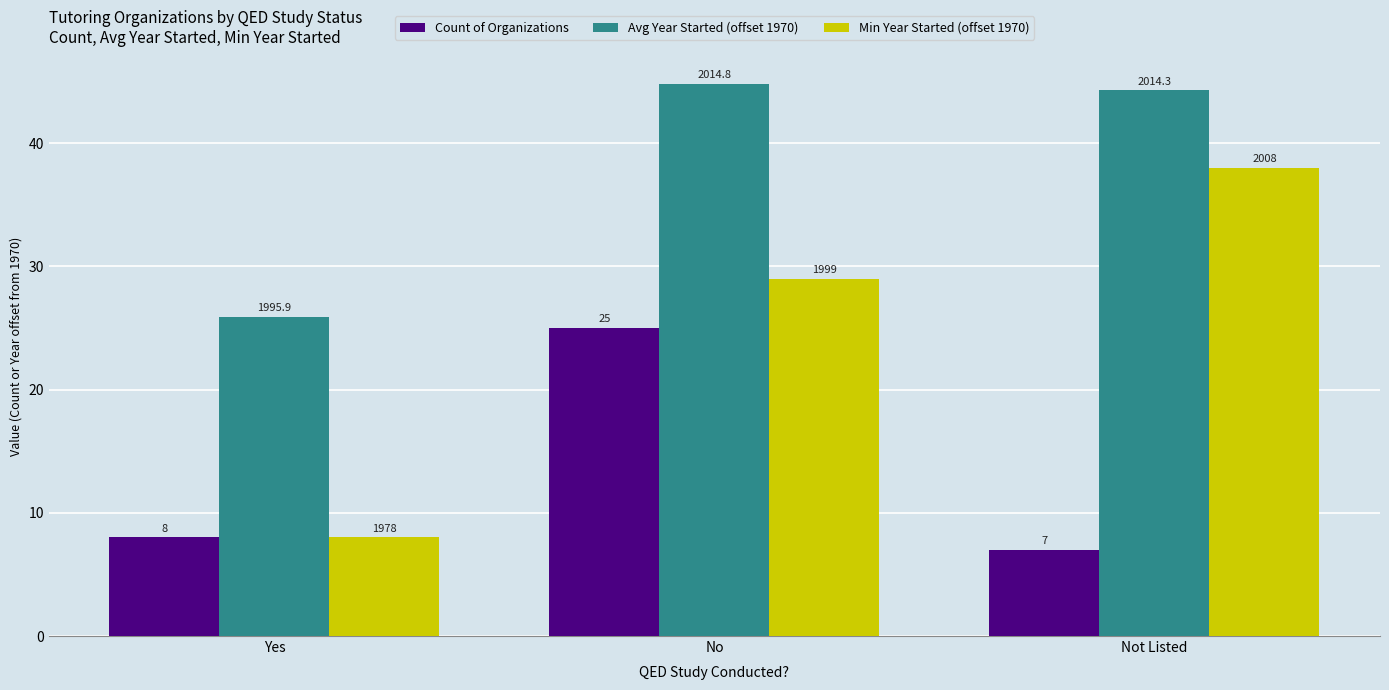

Does the chart contain any negative values?

No